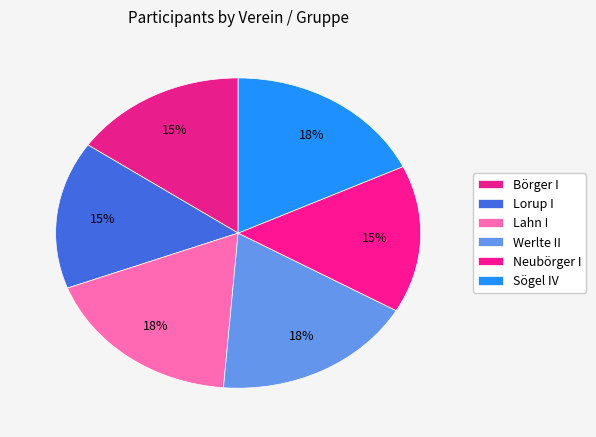

Which category has the smallest portion of the pie?

Börger I